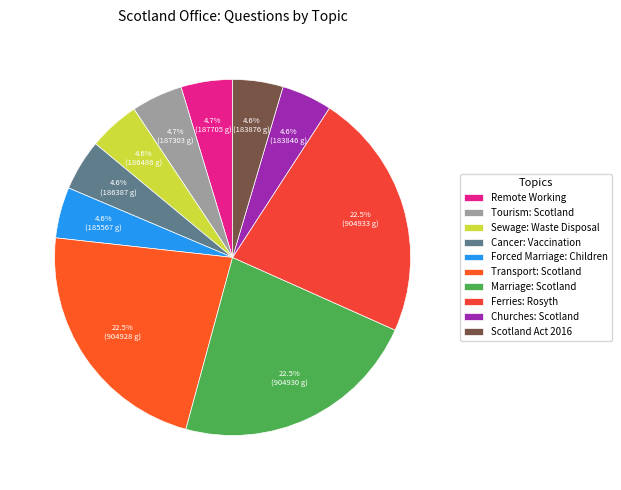

To the nearest percent, what portion does Marriage: Scotland represent?

23%